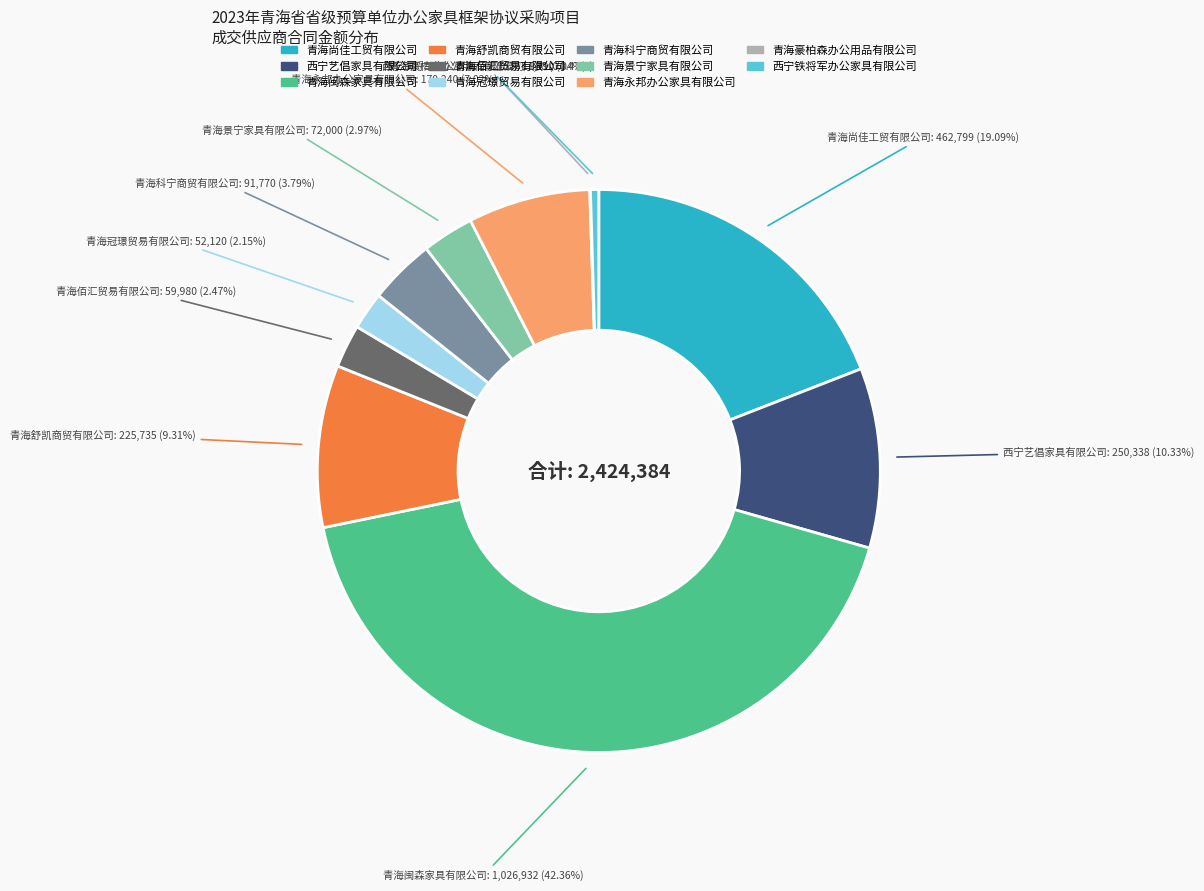

To the nearest percent, what is the combined percentage of 青海科宁商贸有限公司 and 青海舒凯商贸有限公司?

13%